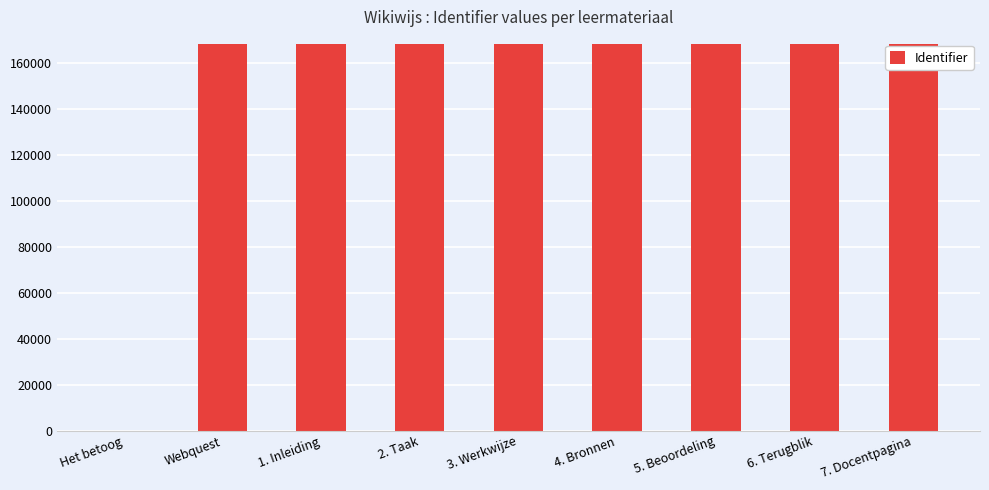

True or false: the data shows 167933 at 5. Beoordeling.

True